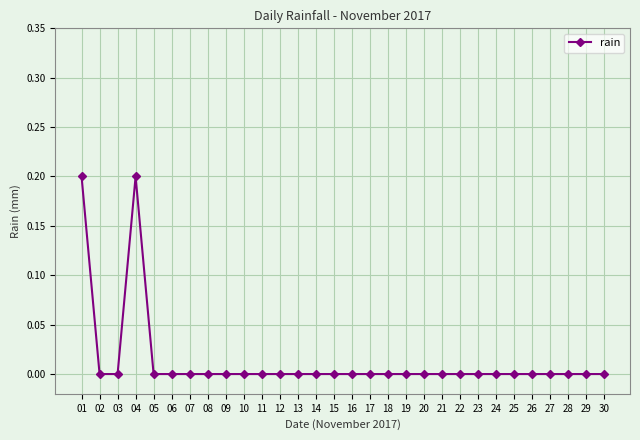

Is it true that the value at 26 is -0.1?

False